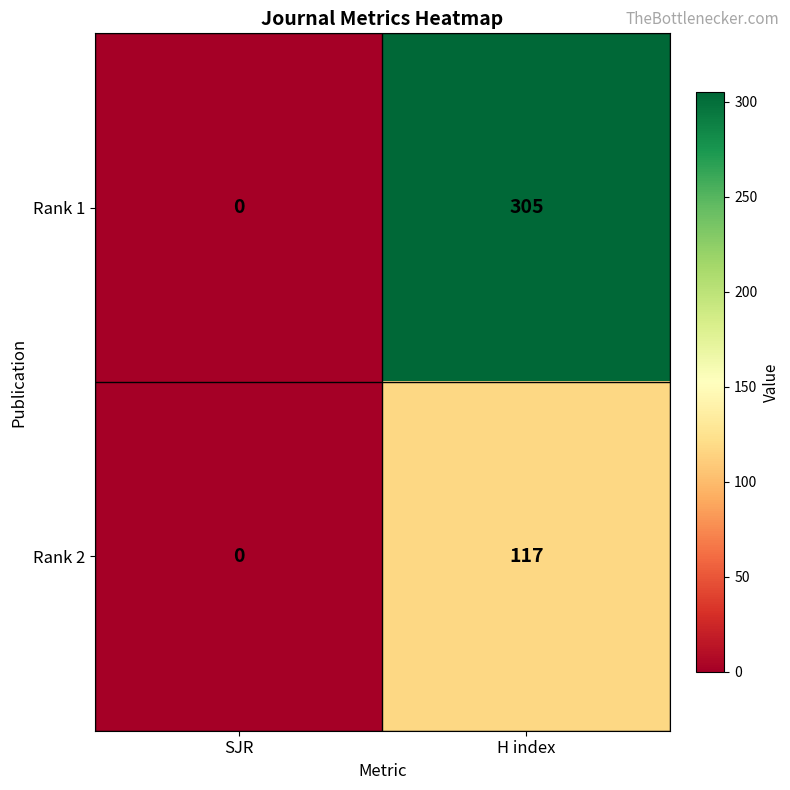

List the series in order of their peak value, lowest first.

Rank 2, Rank 1